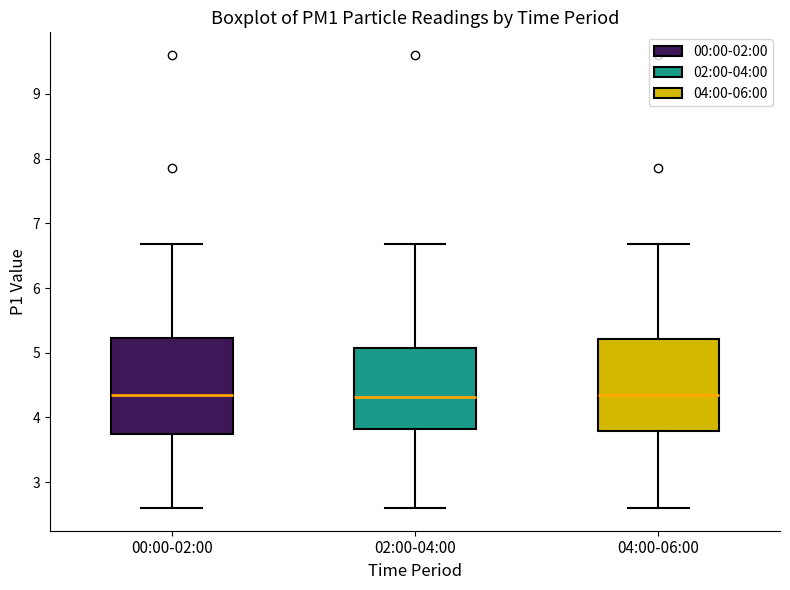

Reading left to right, transcribe this box plot: for each box, give where its median line is, the range the box spans, and where its two whiskers end, as read against the y-axis. The values are not printed on the chart, so give them approximately, as read against the axis.

00:00-02:00: median 4.4, box 3.7 to 5.2, whiskers 2.6 to 6.7
02:00-04:00: median 4.3, box 3.8 to 5.1, whiskers 2.6 to 6.7
04:00-06:00: median 4.4, box 3.8 to 5.2, whiskers 2.6 to 6.7